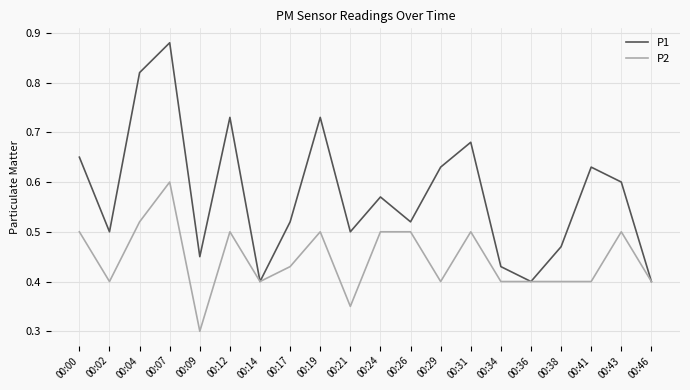

Where is P2 nearest to the value 0?

00:09